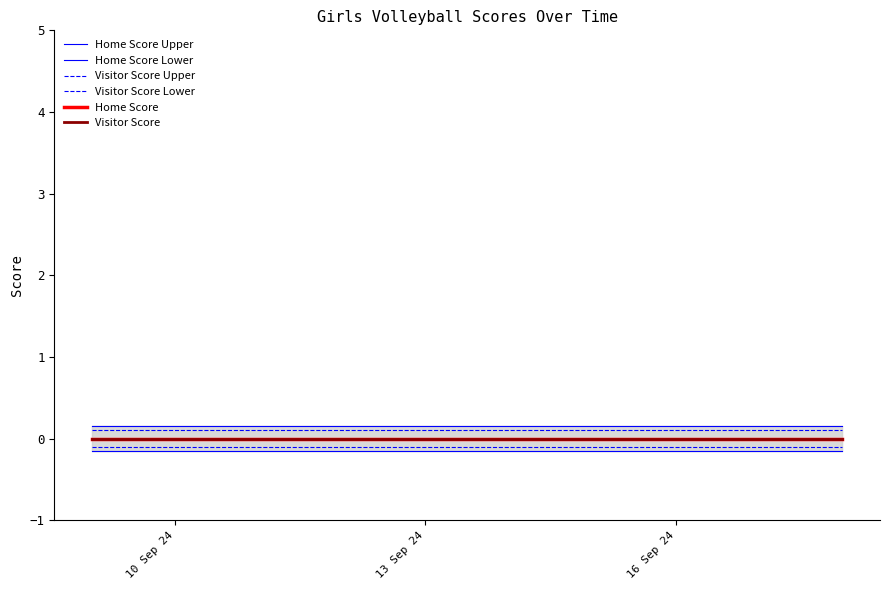

What is the label of the 3rd point from the left?

16 Sep 24